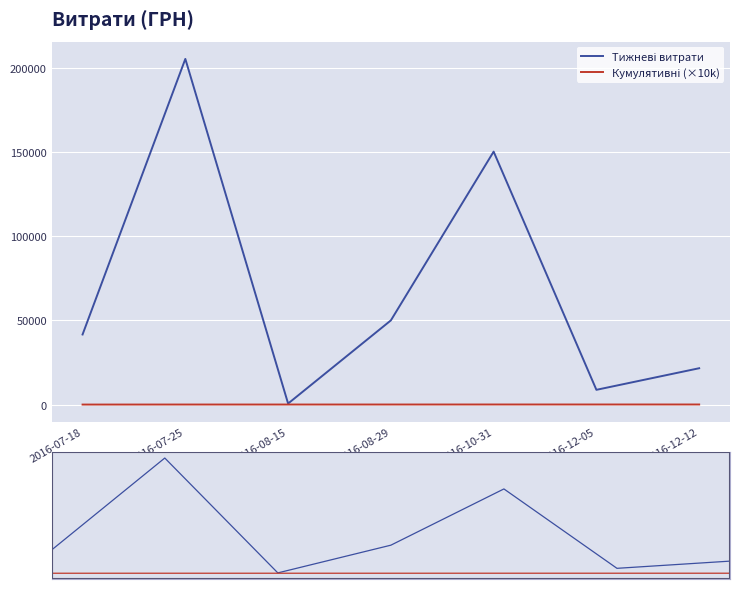

Reading left to right, transcribe all the data shown in this chart.

Тижневі витрати: 2016-07-18=41626.6	2016-07-25=205279.6	2016-08-15=609.0	2016-08-29=49993.0	2016-10-31=150216.7	2016-12-05=8760.0	2016-12-12=21581.0
Кумулятивні (×10k): 2016-07-18=4.2	2016-07-25=24.7	2016-08-15=24.8	2016-08-29=29.8	2016-10-31=44.8	2016-12-05=45.6	2016-12-12=47.8